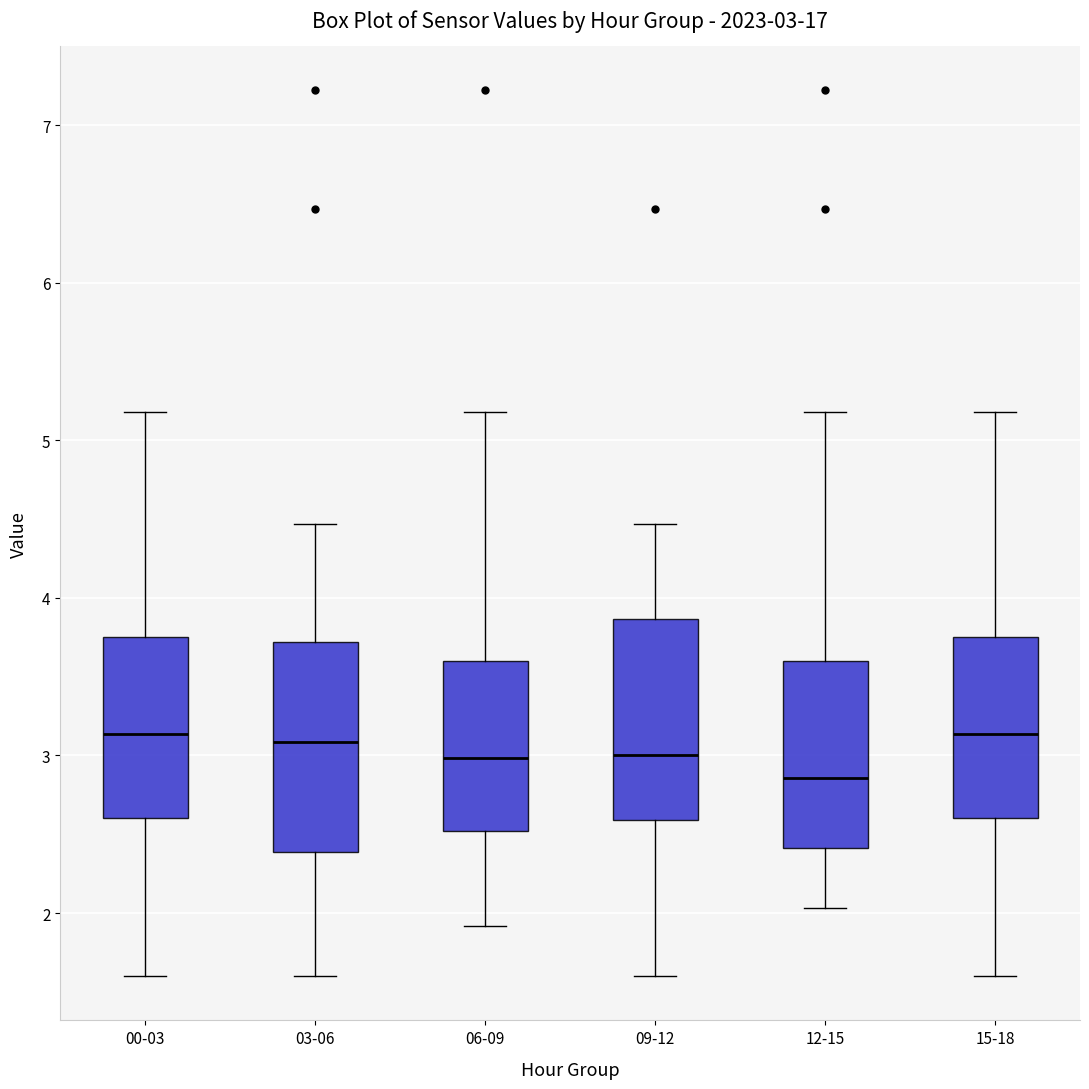

Which box's median line is the lowest?

12-15